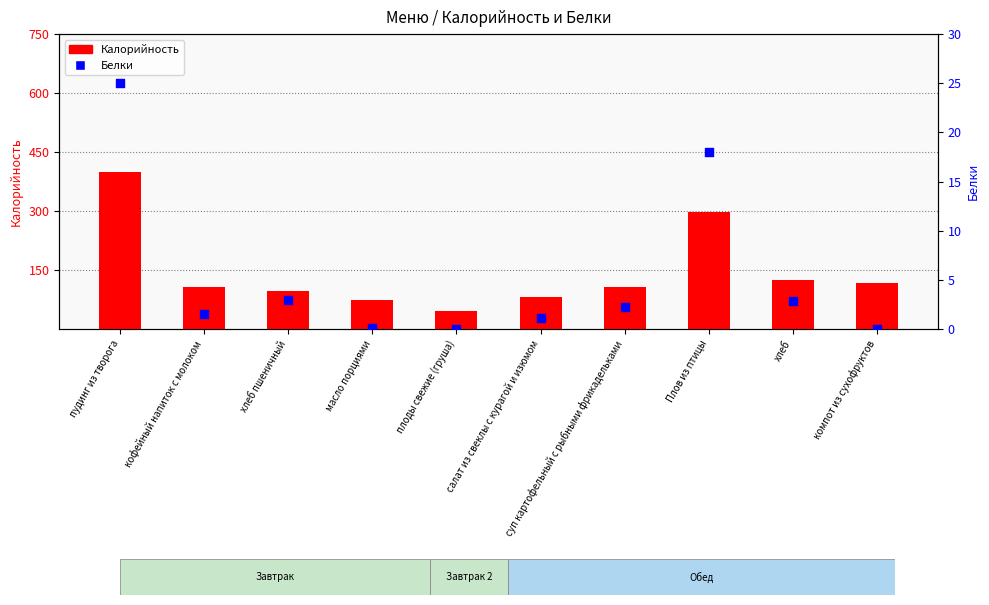

What are all the series names shown in the legend?

Калорийность, Белки